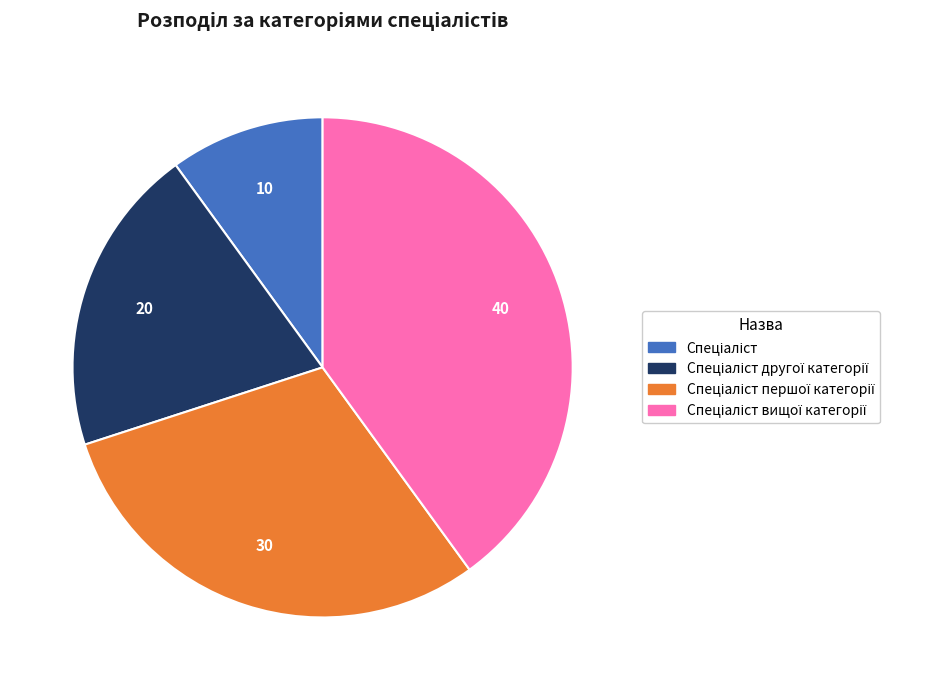

Is there a majority slice in this chart?

No